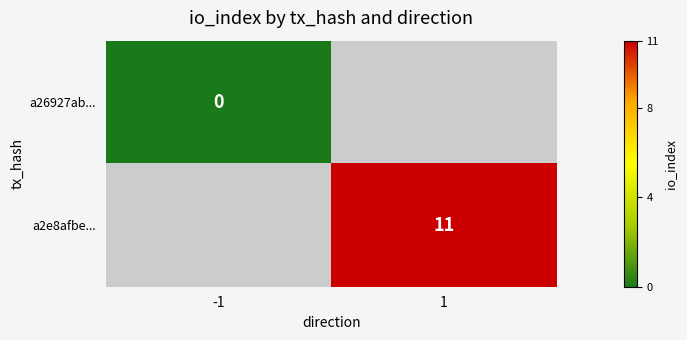

At how many categories does at least one series exceed 1?

1